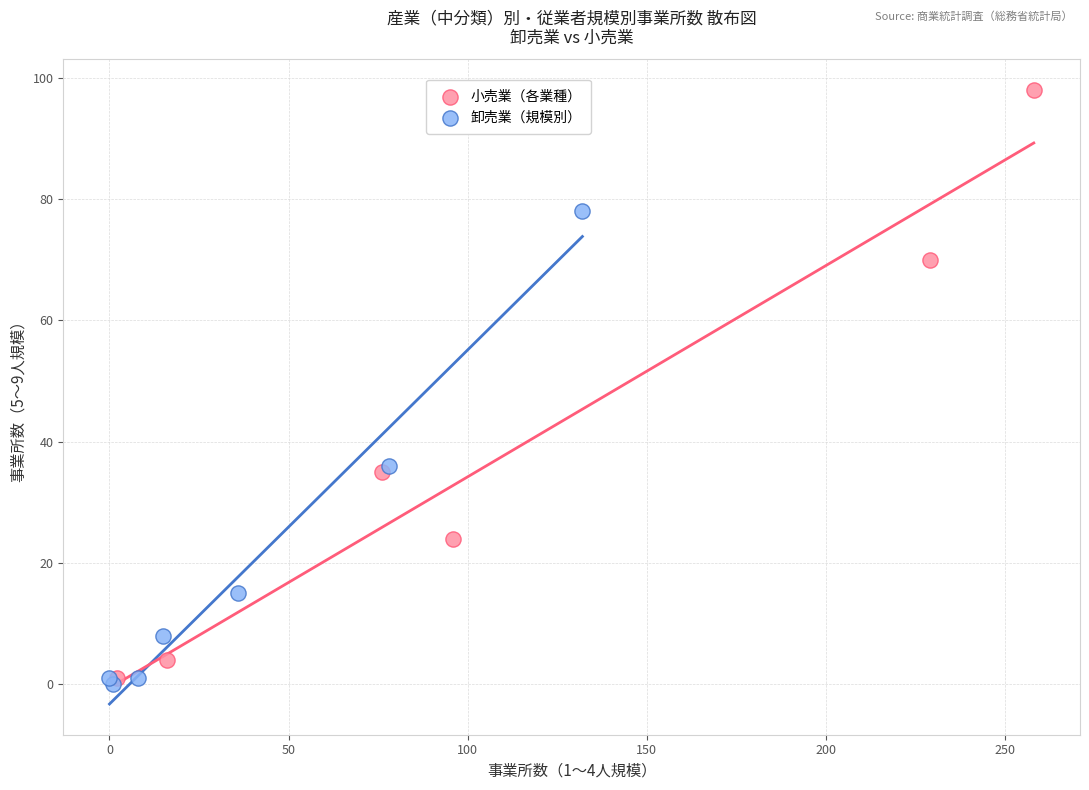

Which series reaches the maximum Y coordinate?

小売業（各業種）